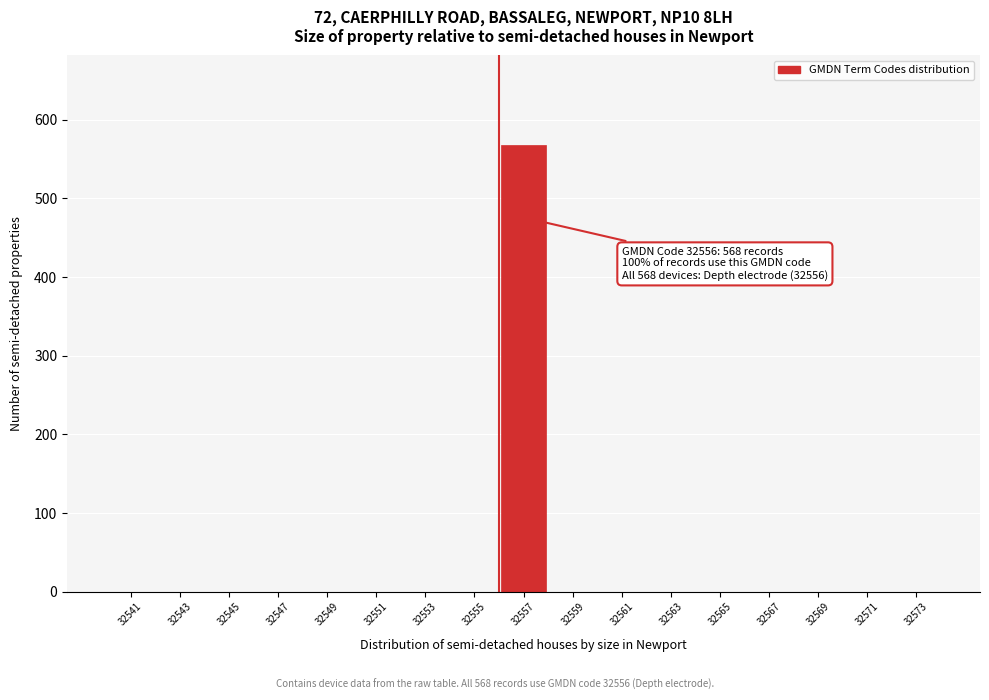

Over which range of the x-axis is the bar tallest?

32556 to 32558